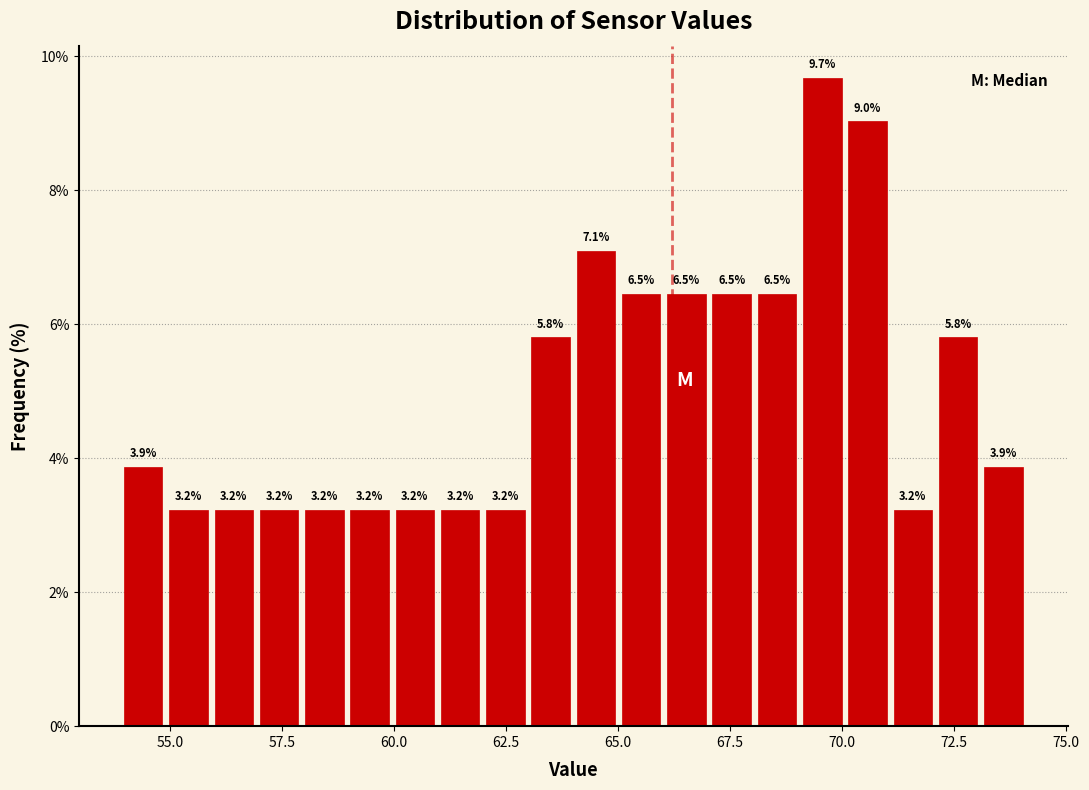

Around what value on the x-axis is the tallest bar? Give the approximate position of its centre, as read against the axis.

69.5